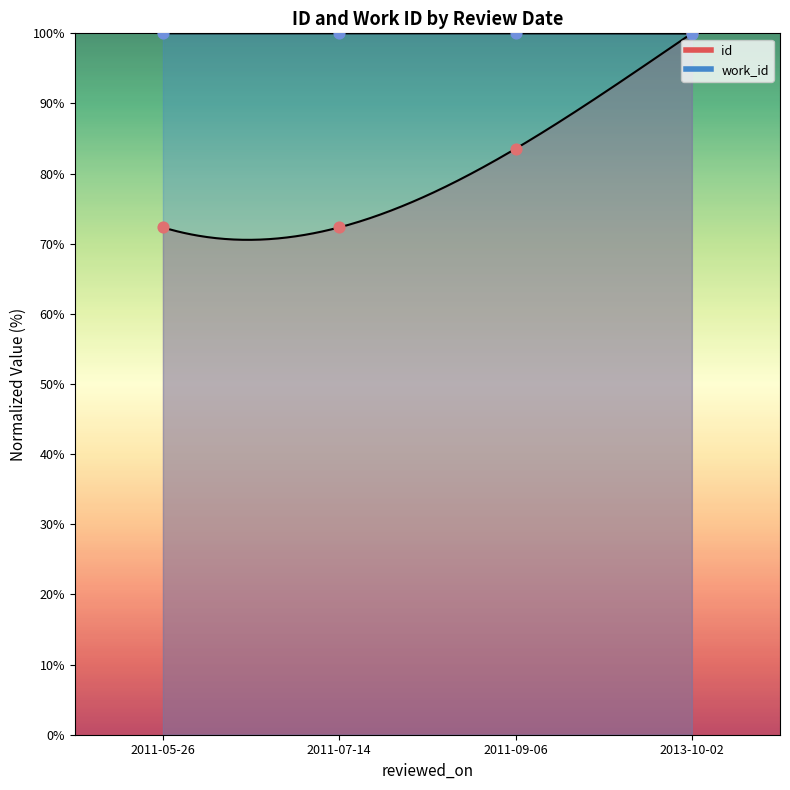

What is the total value across all series at ?

183.5